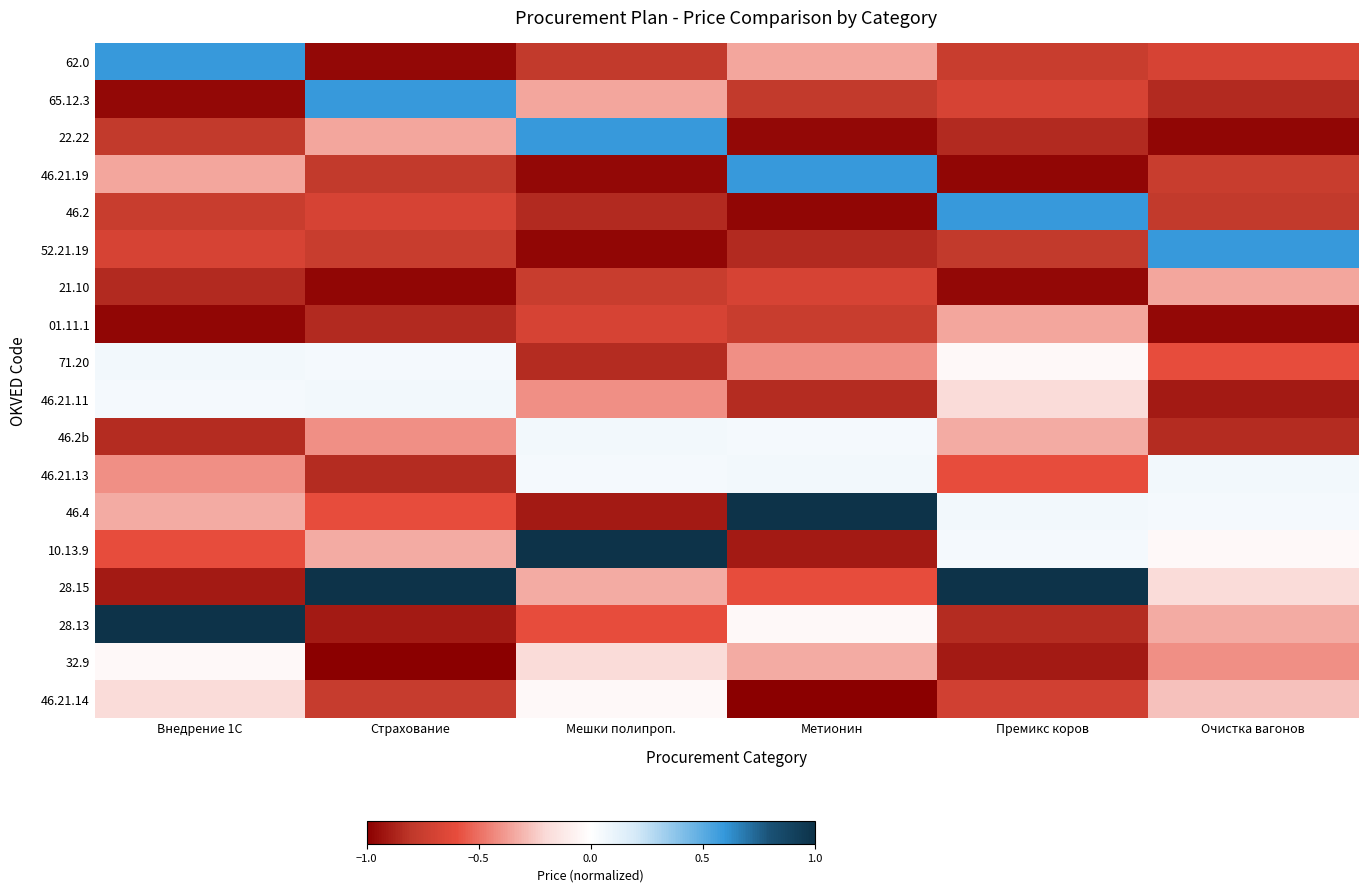

At how many categories does at least one series exceed 0?

6